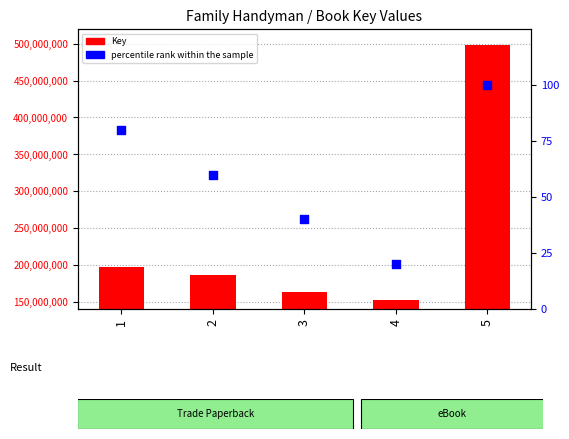

At how many categories does at least one series exceed 111530738?

5